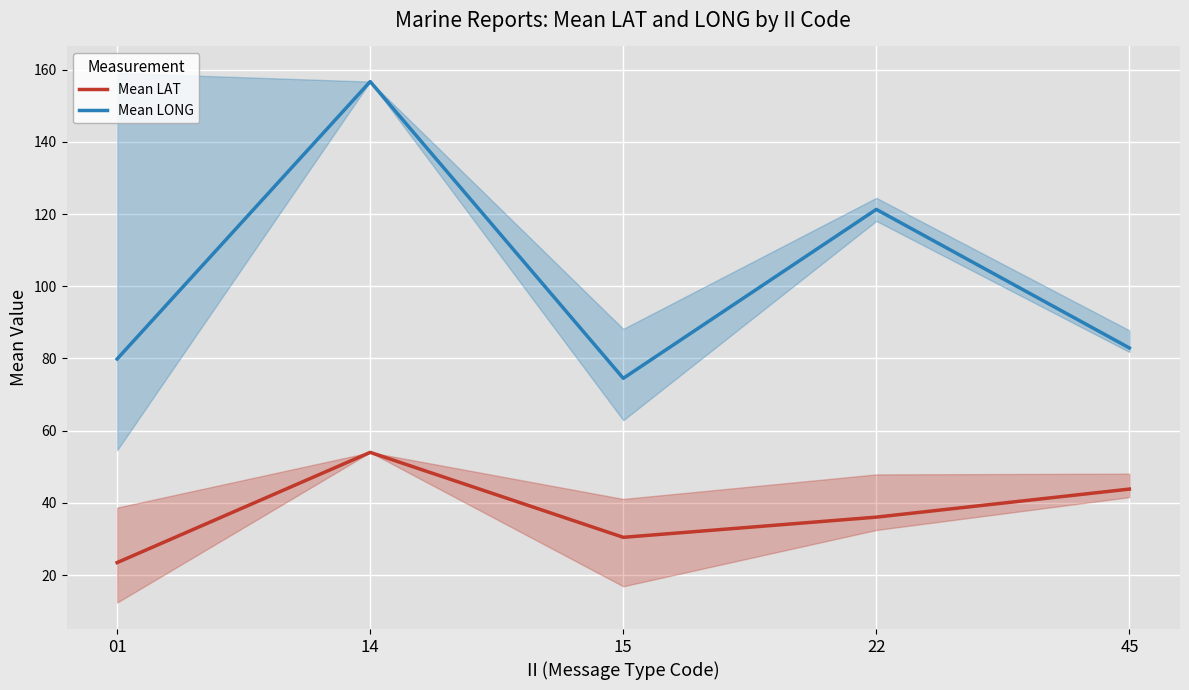

Rank the series by their maximum value, from highest to lowest.

Mean LONG, Mean LAT